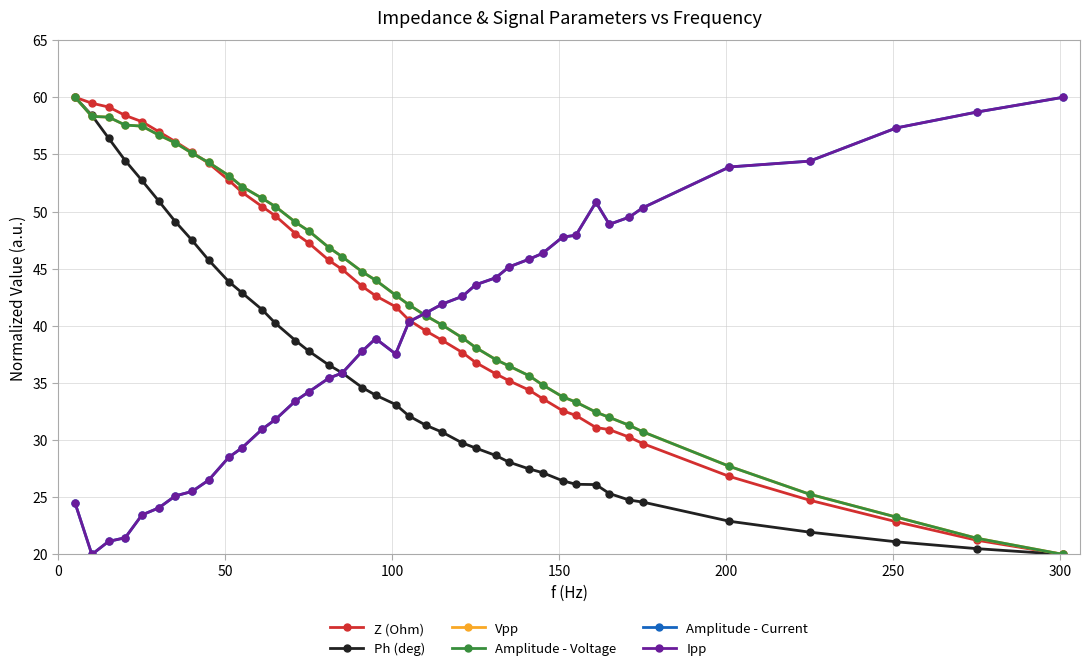

How many lines are shown in the chart?

6